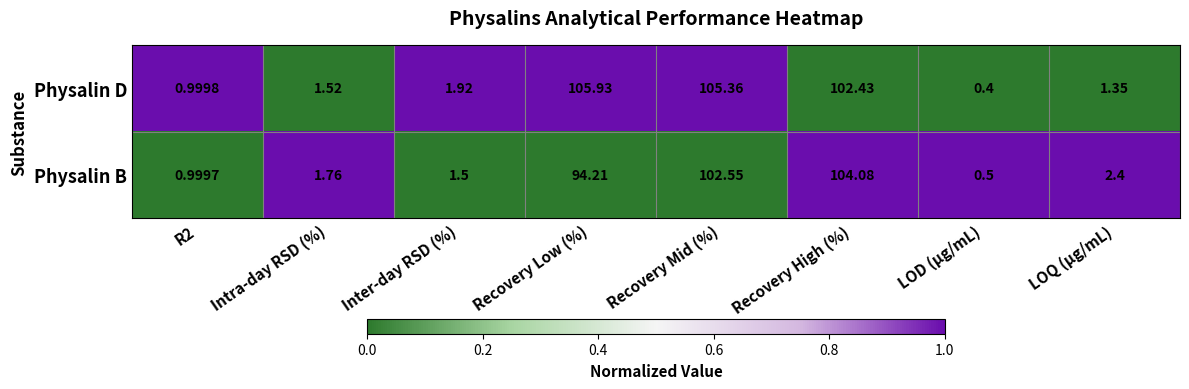

At which label does Physalin B reach its peak?

Recovery High (%)